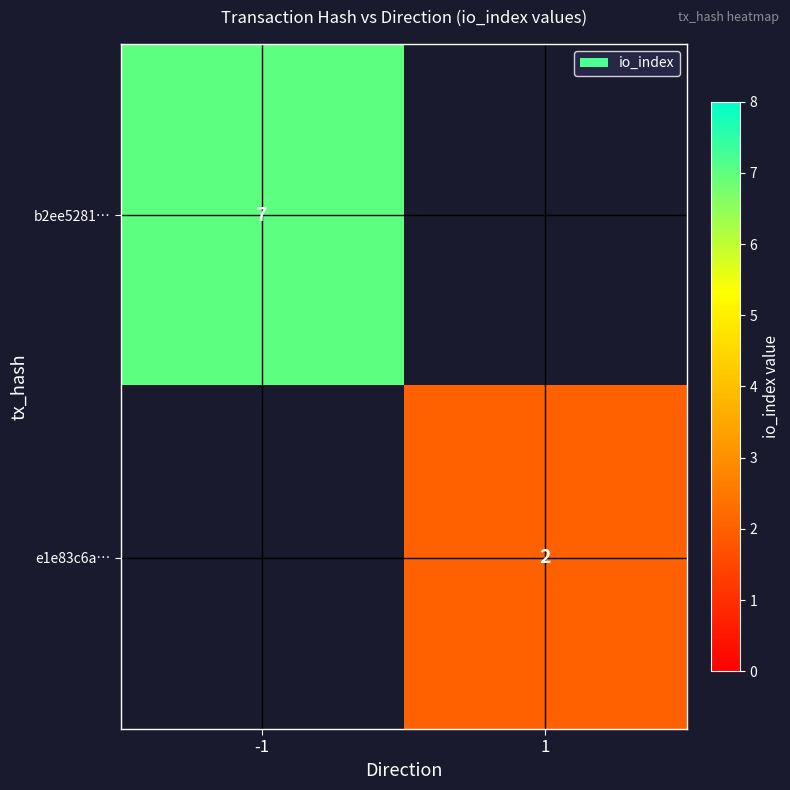

The value of b2ee5281… at -1 is 1. True or false?

False